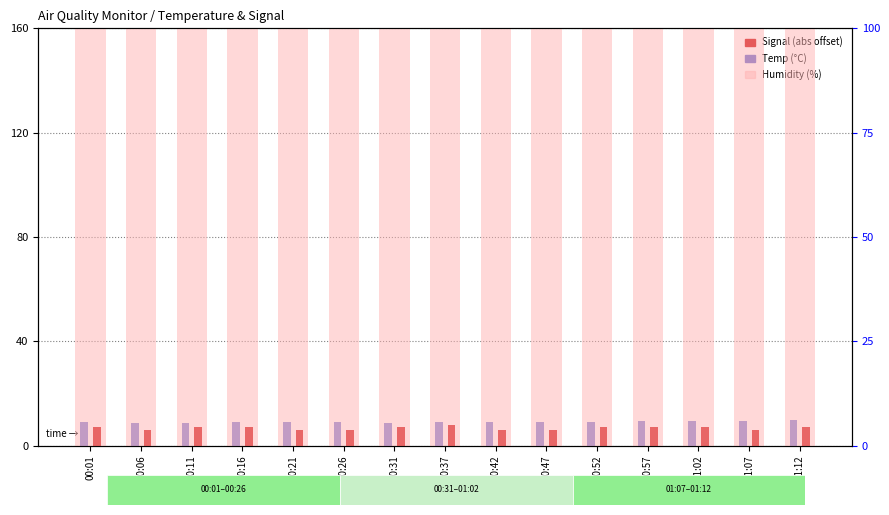

At which category is the sum across all series the highest?

00:37